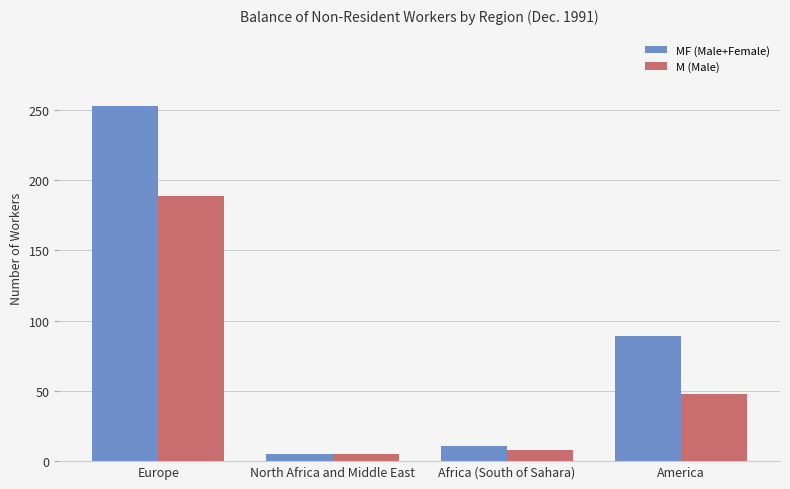

What is the total value across all series at America?

137